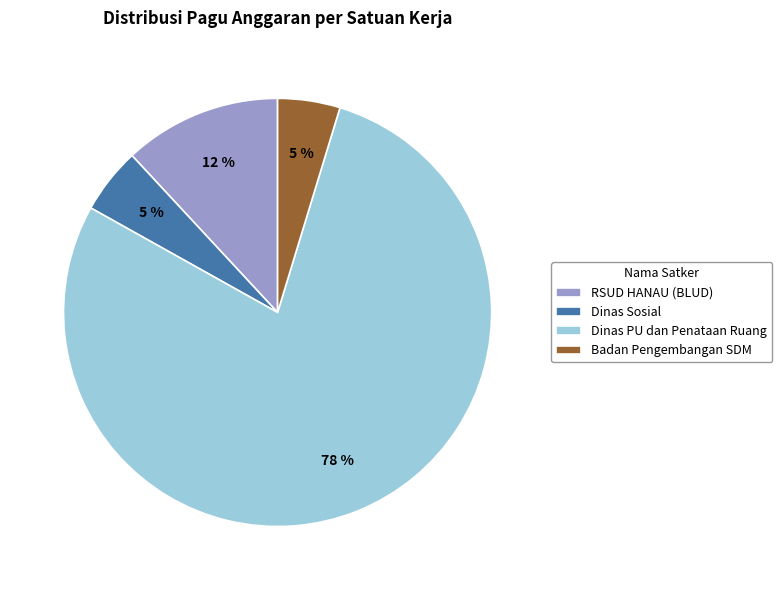

What percentage is the Dinas Sosial slice, to the nearest percent?

5%